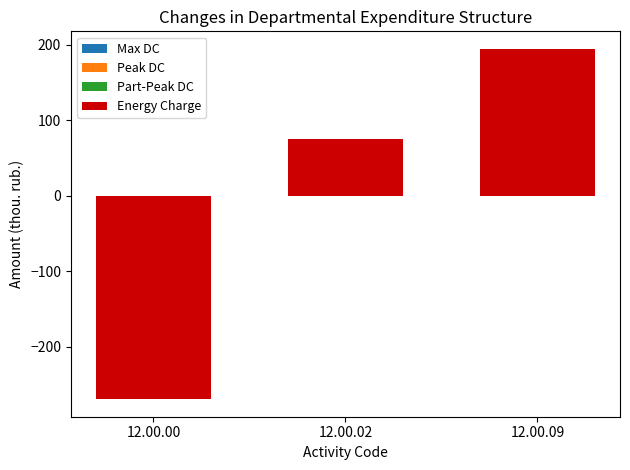

Reading right to left, list all the values displayed in this chart.

194.3	74.8	-269.1